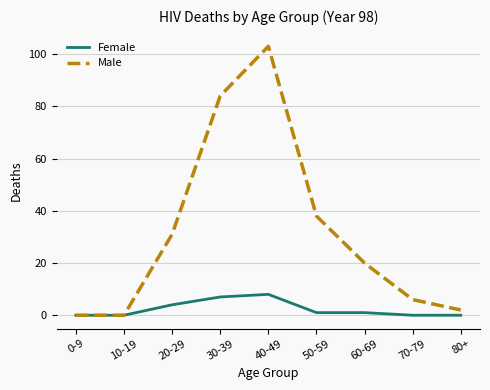

What is the greatest value displayed?

103